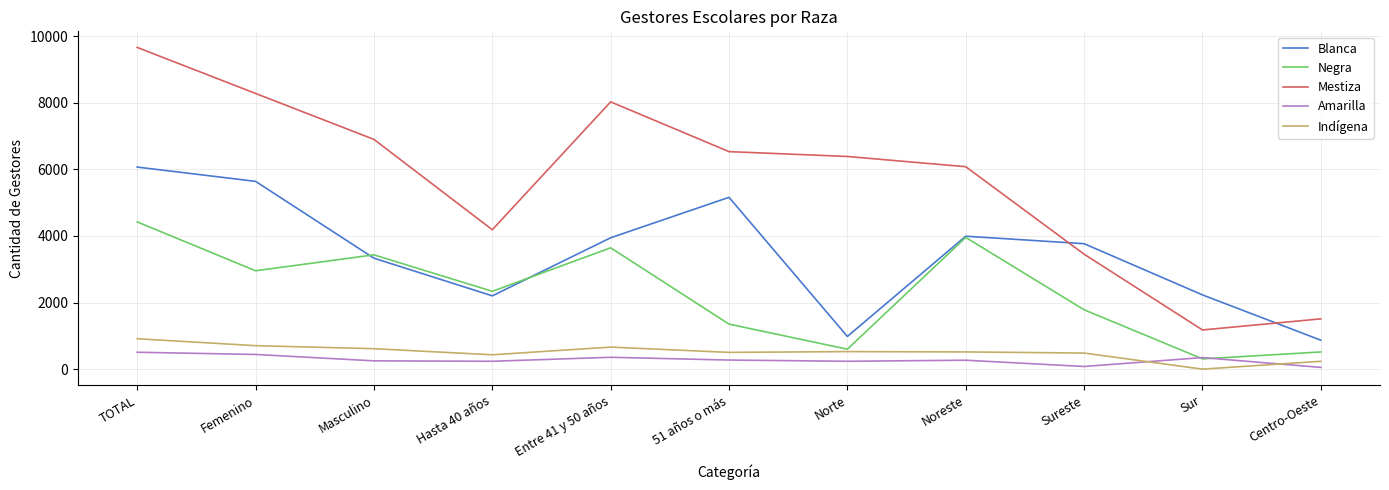

The Negra series shows 4959 at Masculino. True or false?

False